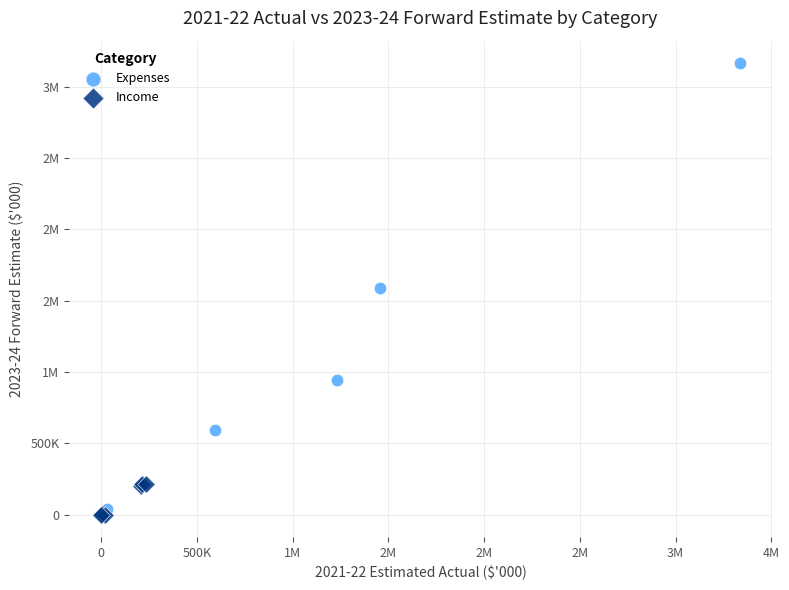

What are all the series names shown in the legend?

Expenses, Income